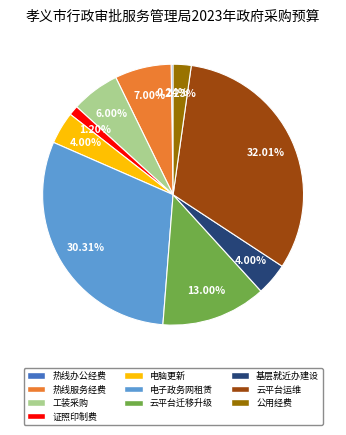

Is there a majority slice in this chart?

No